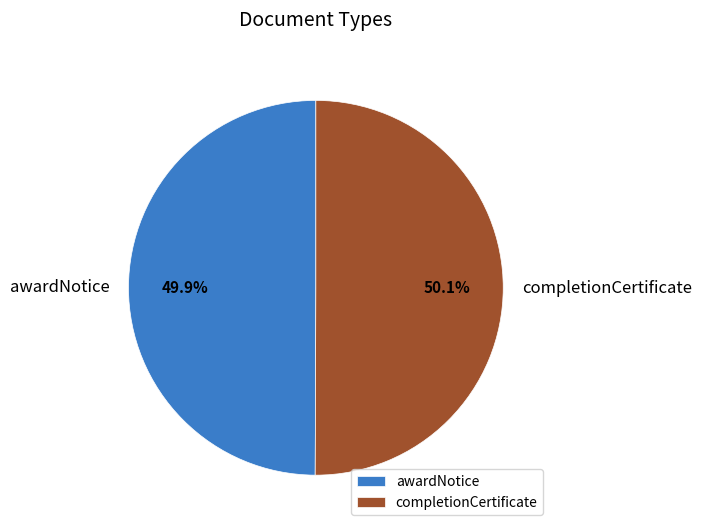

How much of the chart is everything except awardNotice?

50.1%